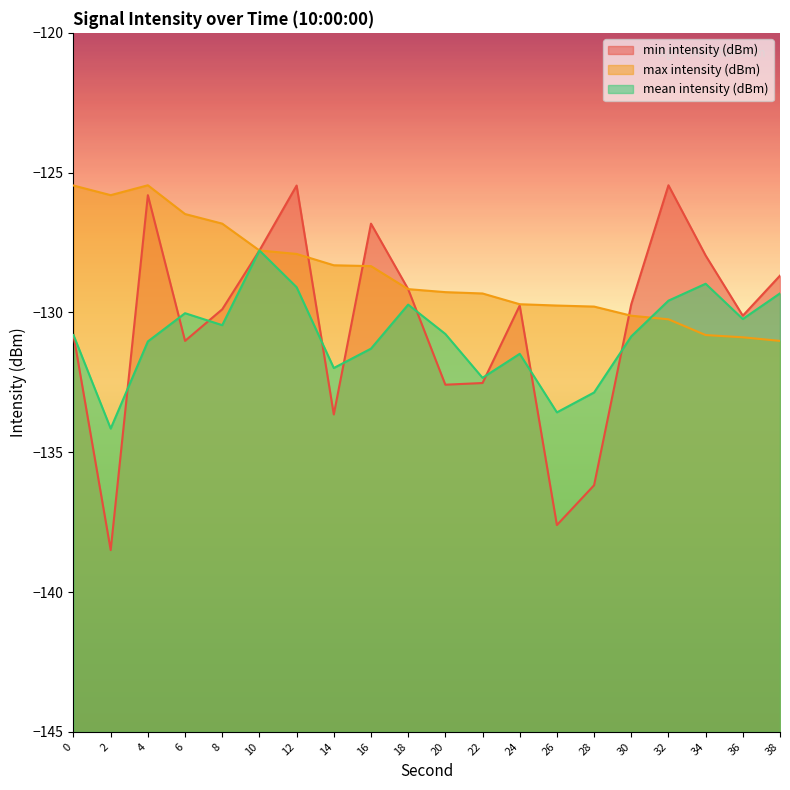

Where is the first local maximum for min intensity (dBm)?

4